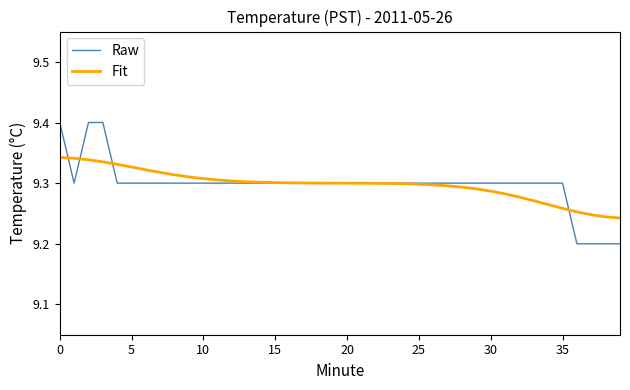

Which series has the largest range (max minus min)?

Raw